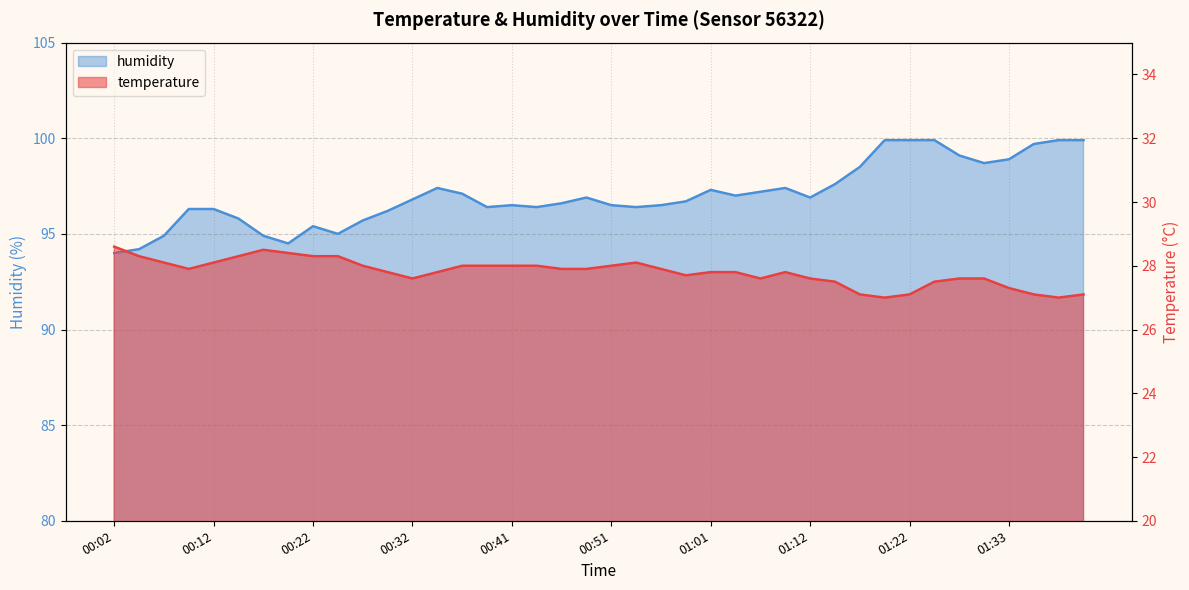

What is the difference between the highest and lowest values at 00:07?

66.8